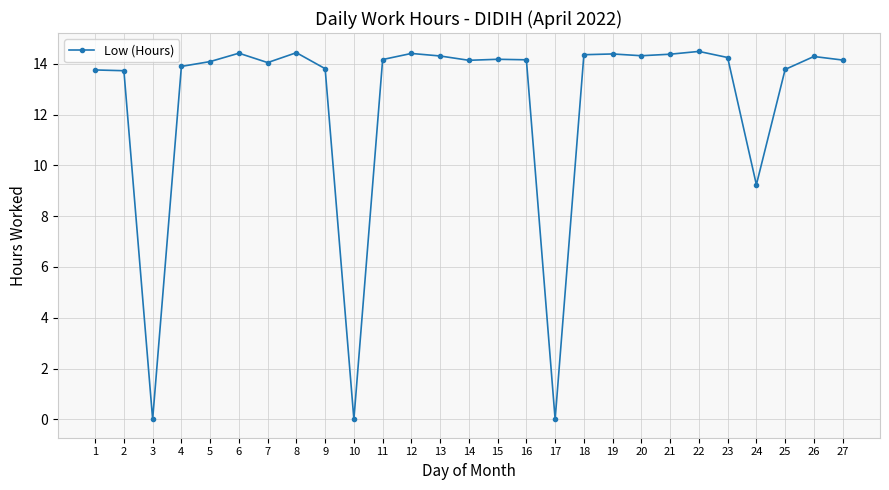

Where is the first local minimum?

3